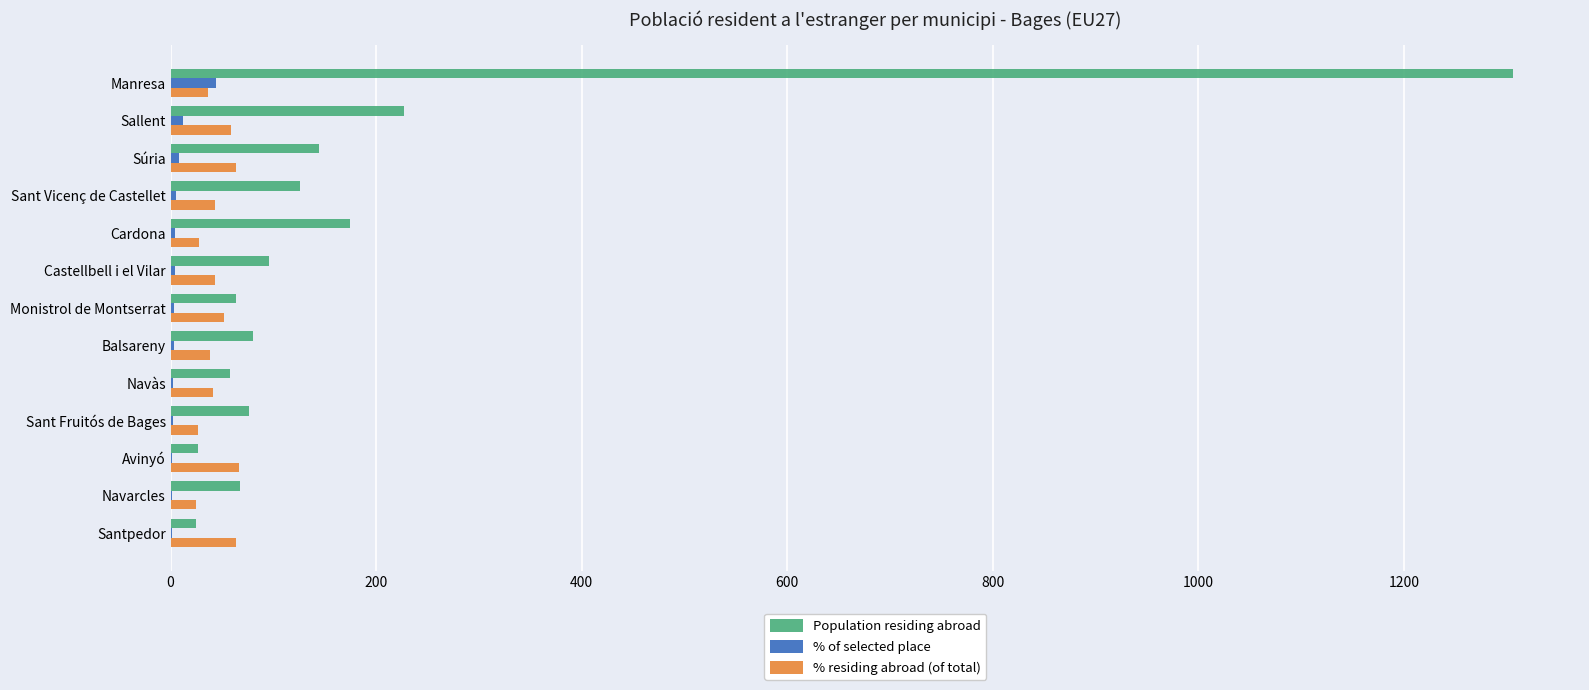

At which category does the chart reach its peak across all series?

Manresa